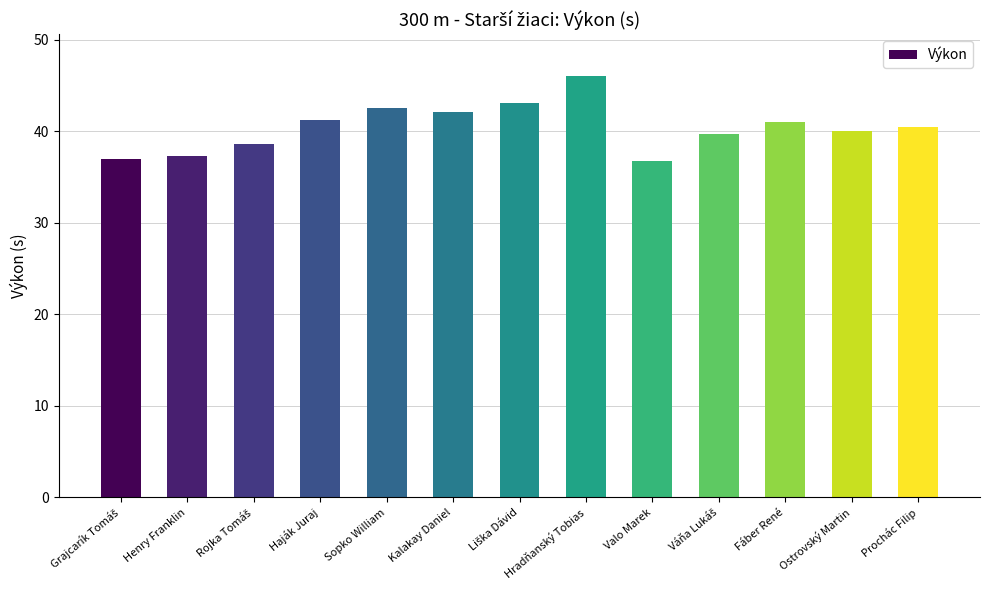

Read the value at Ostrovský Martin.

40.0